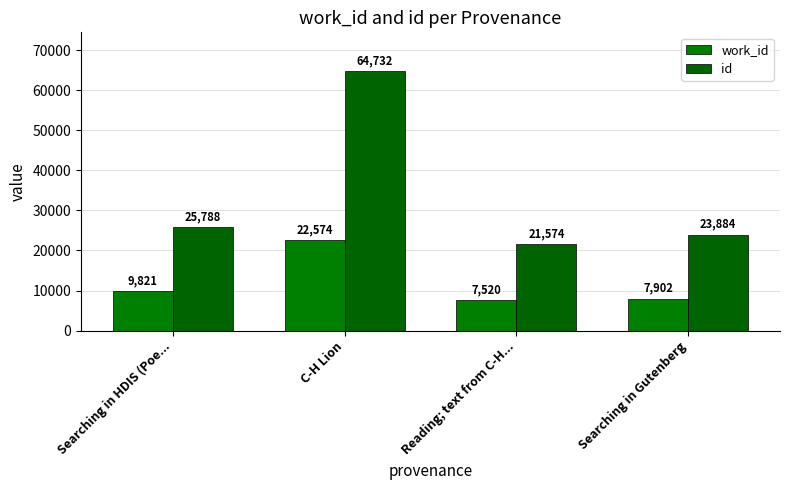

How many series are shown in this chart?

2